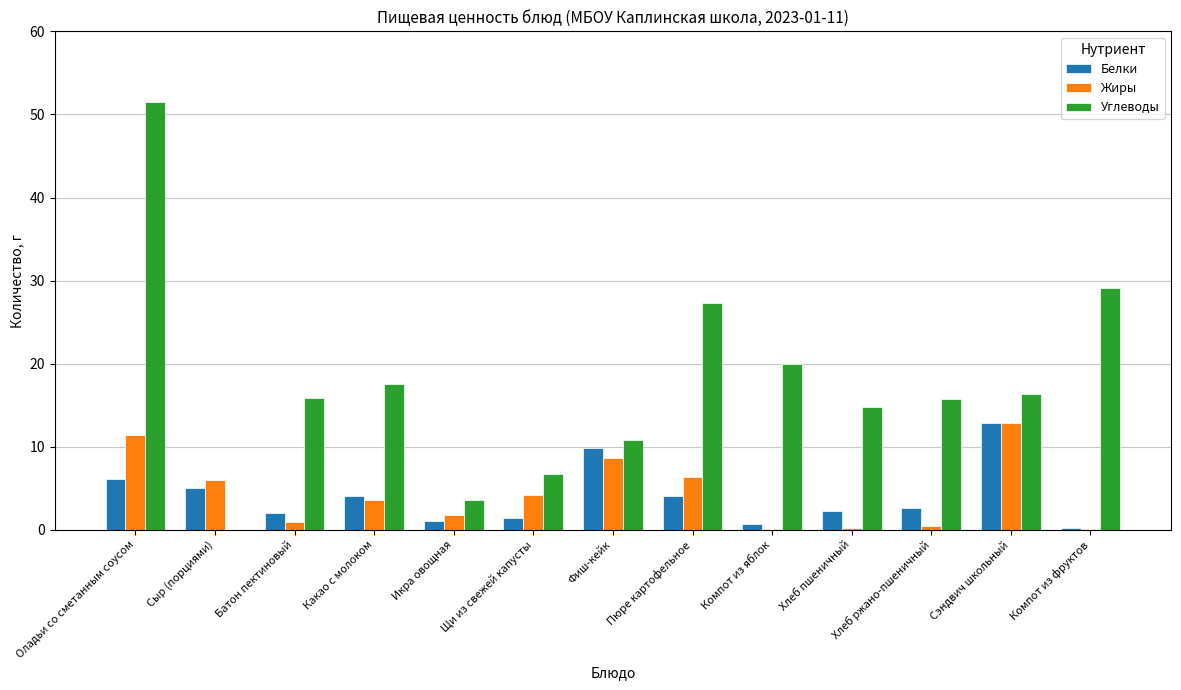

What are all the series names shown in the legend?

Белки, Жиры, Углеводы